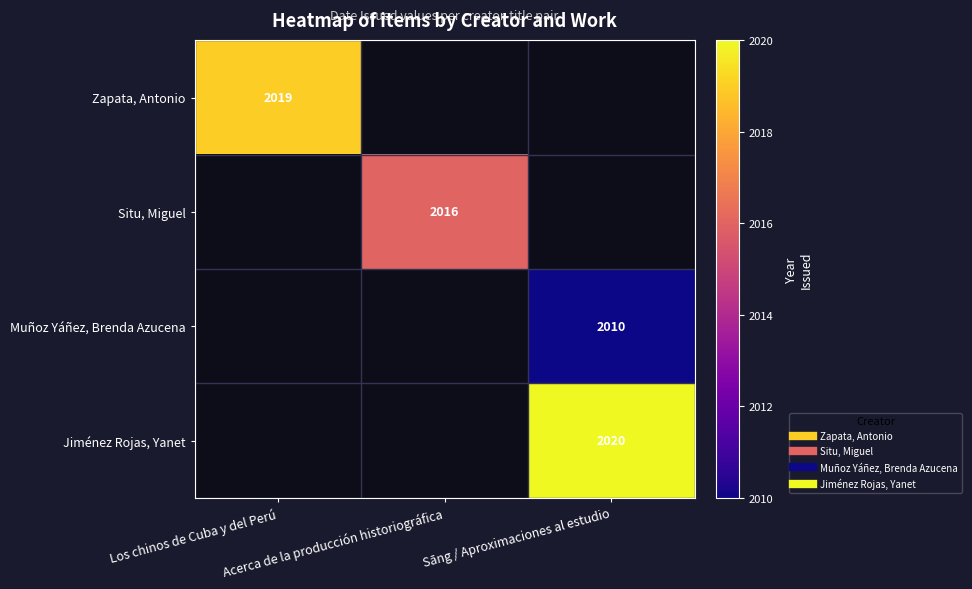

Between Sāng / Aproximaciones al estudio and Los chinos de Cuba y del Perú, which is larger?

Los chinos de Cuba y del Perú